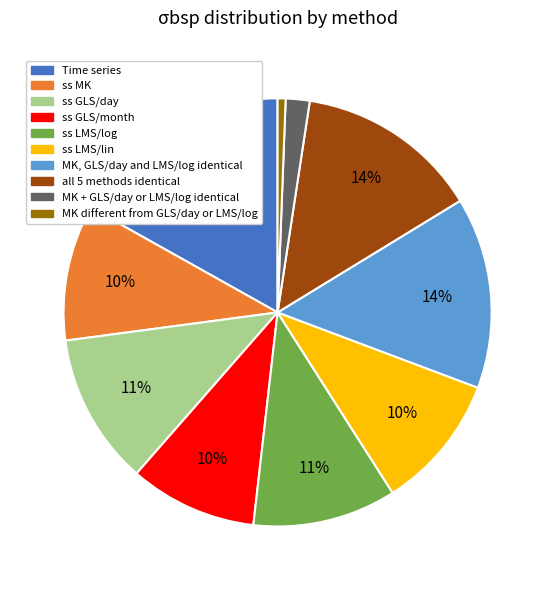

Do ss GLS/month and Time series together represent more than half of the pie?

No